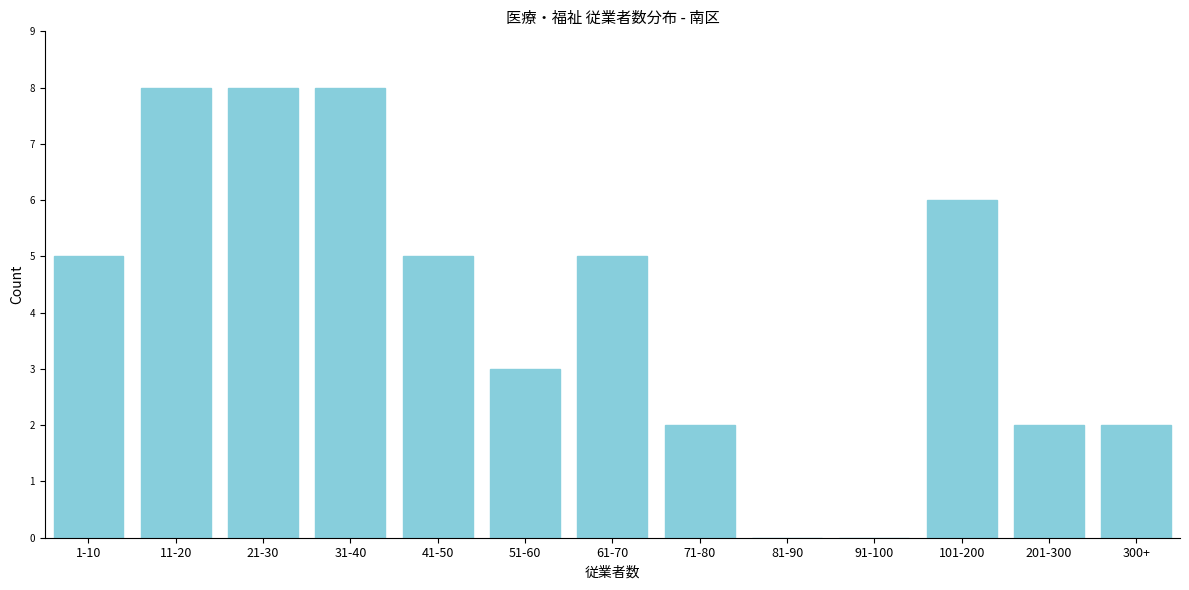

Reading left to right, transcribe all the data shown in this chart.

1-10=5	11-20=8	21-30=8	31-40=8	41-50=5	51-60=3	61-70=5	71-80=2	81-90=0	91-100=0	101-200=6	201-300=2	300+=2